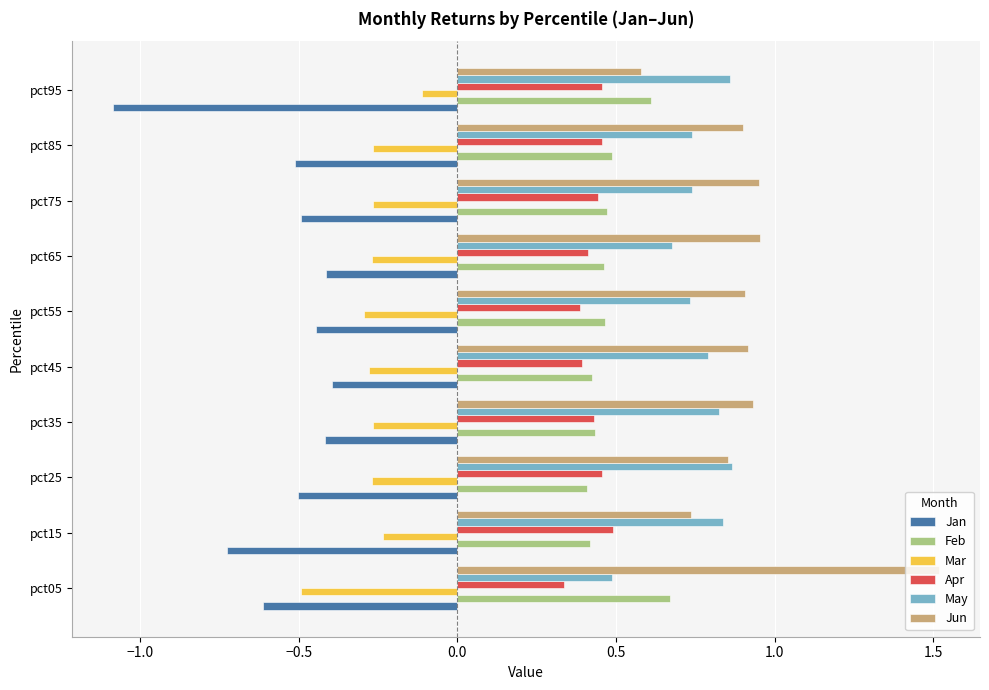

What is the sum of the May values at pct95 and pct25?

1.7